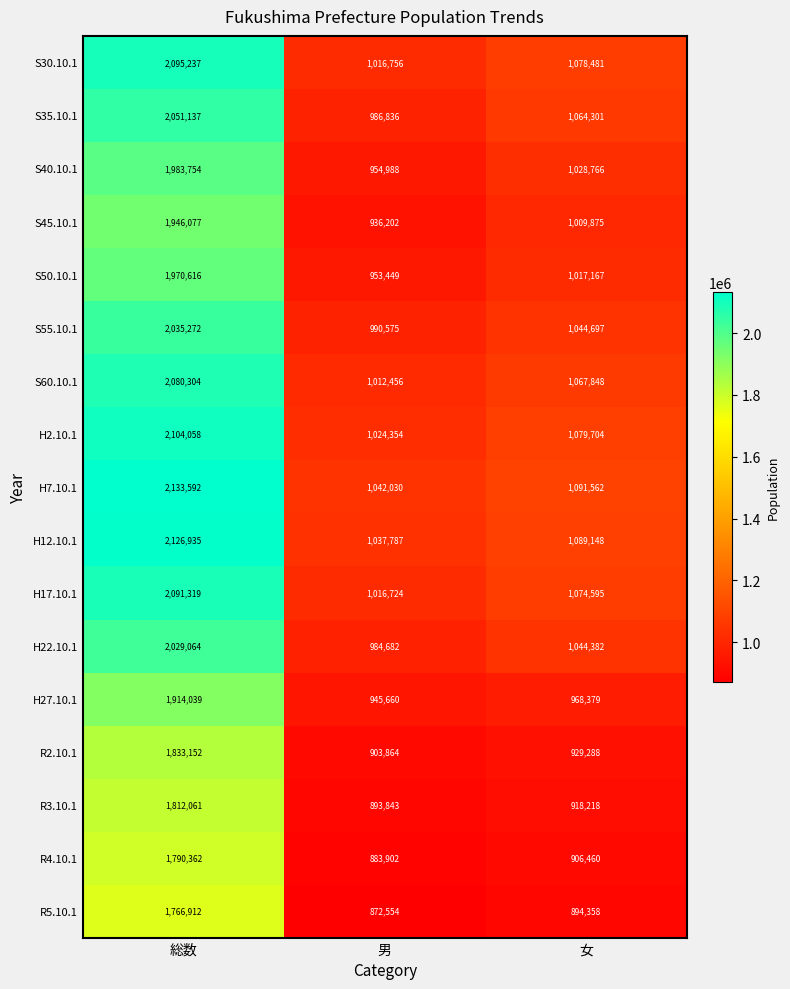

What is the minimum value shown in the chart?

872554